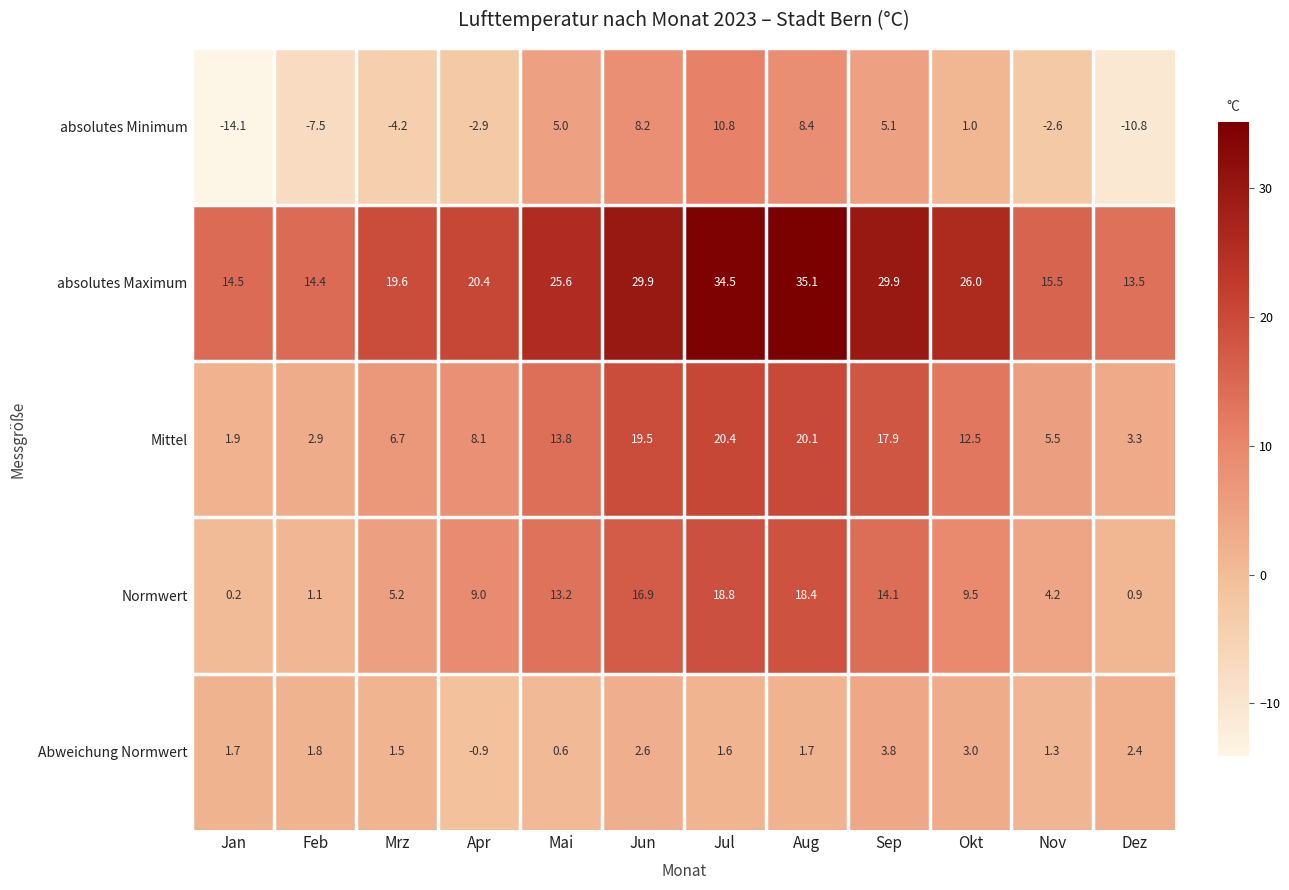

At which category does the chart reach its peak across all series?

Aug